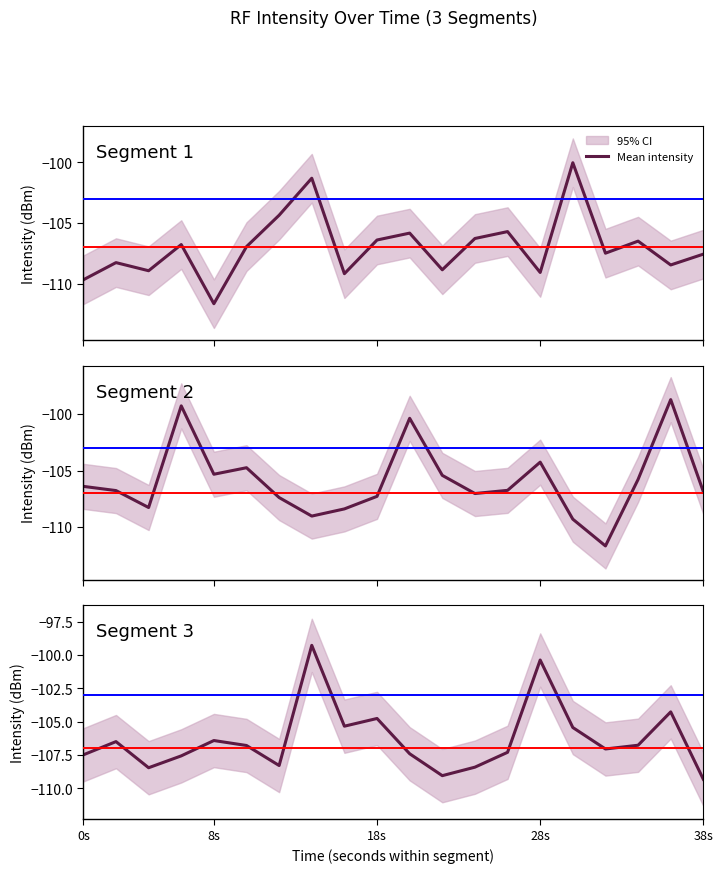

What is the value of the 12th point from the left?

-109.0